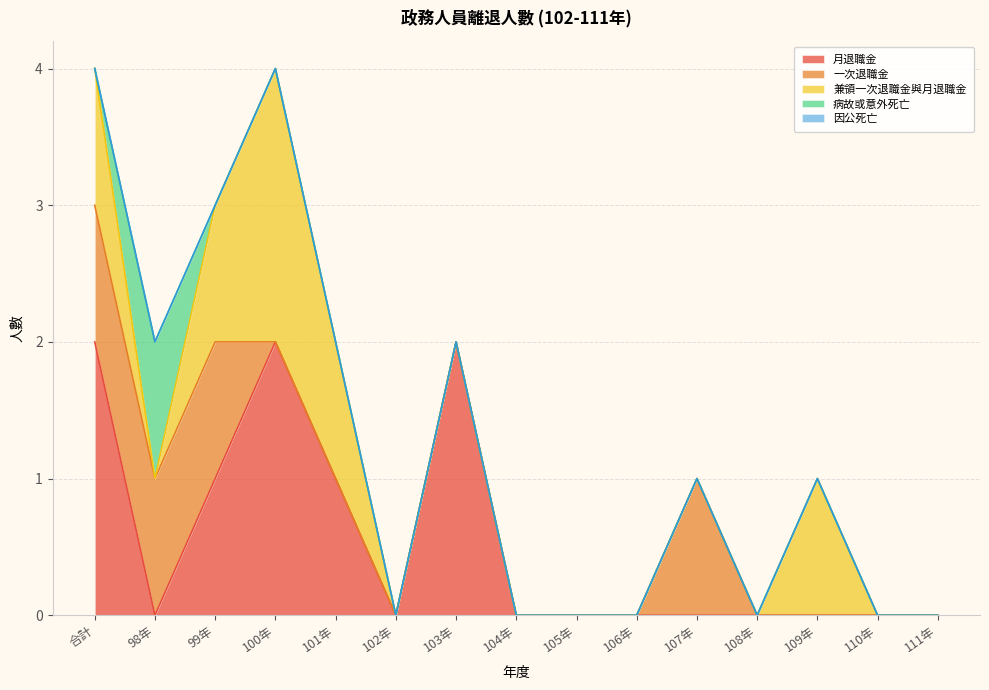

True or false: 兼領一次退職金與月退職金 and 一次退職金 cross at least once.

False